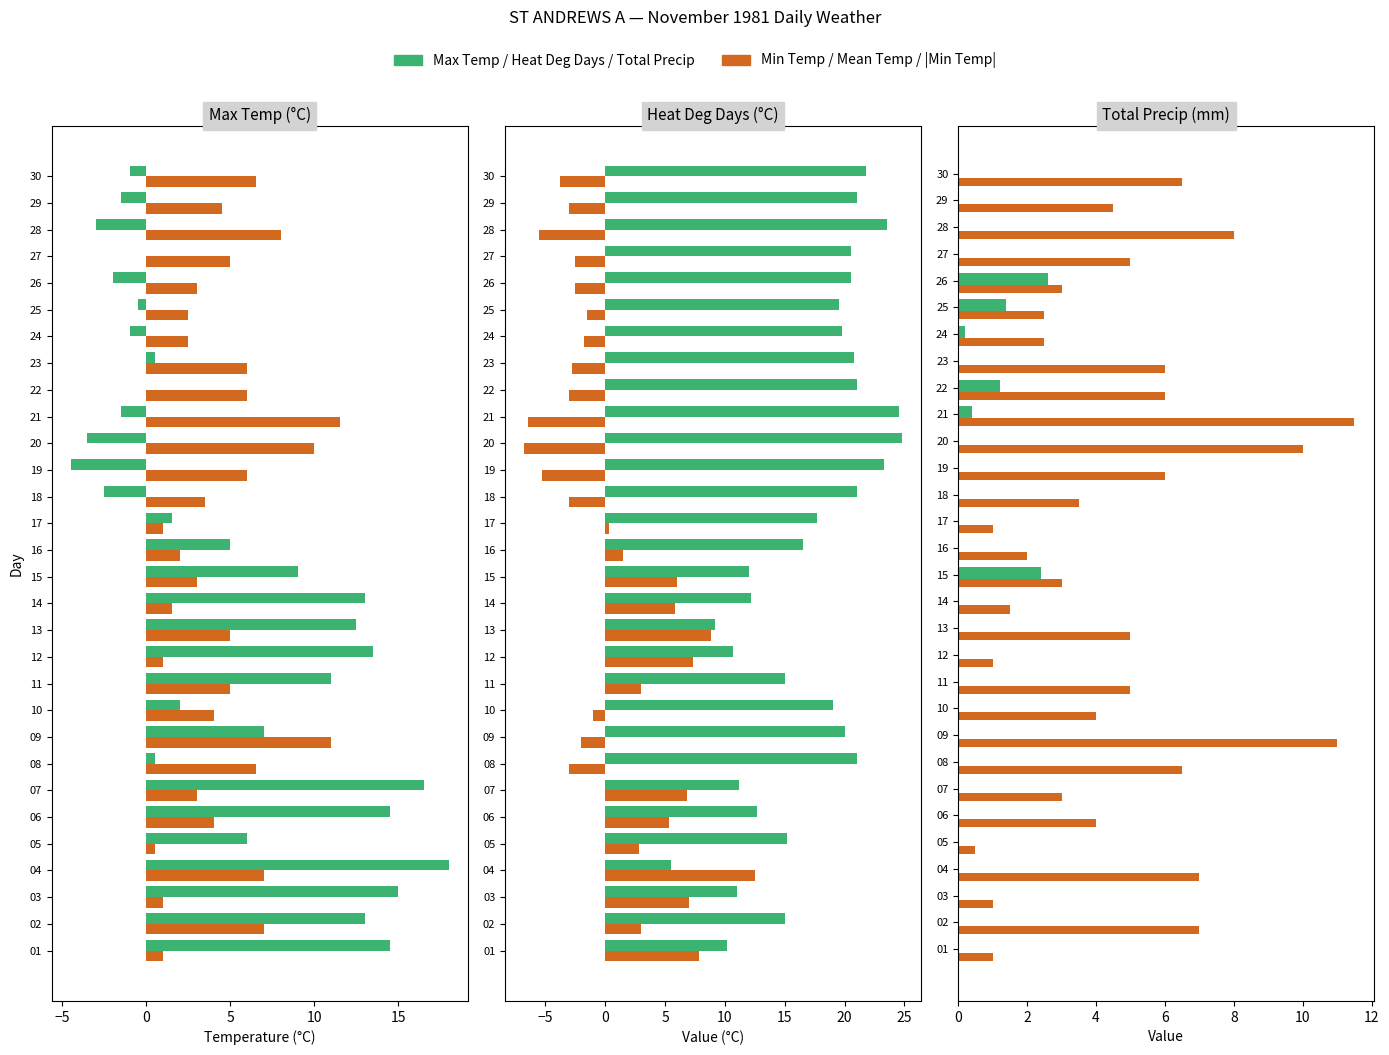

What is the greatest value displayed?

24.8